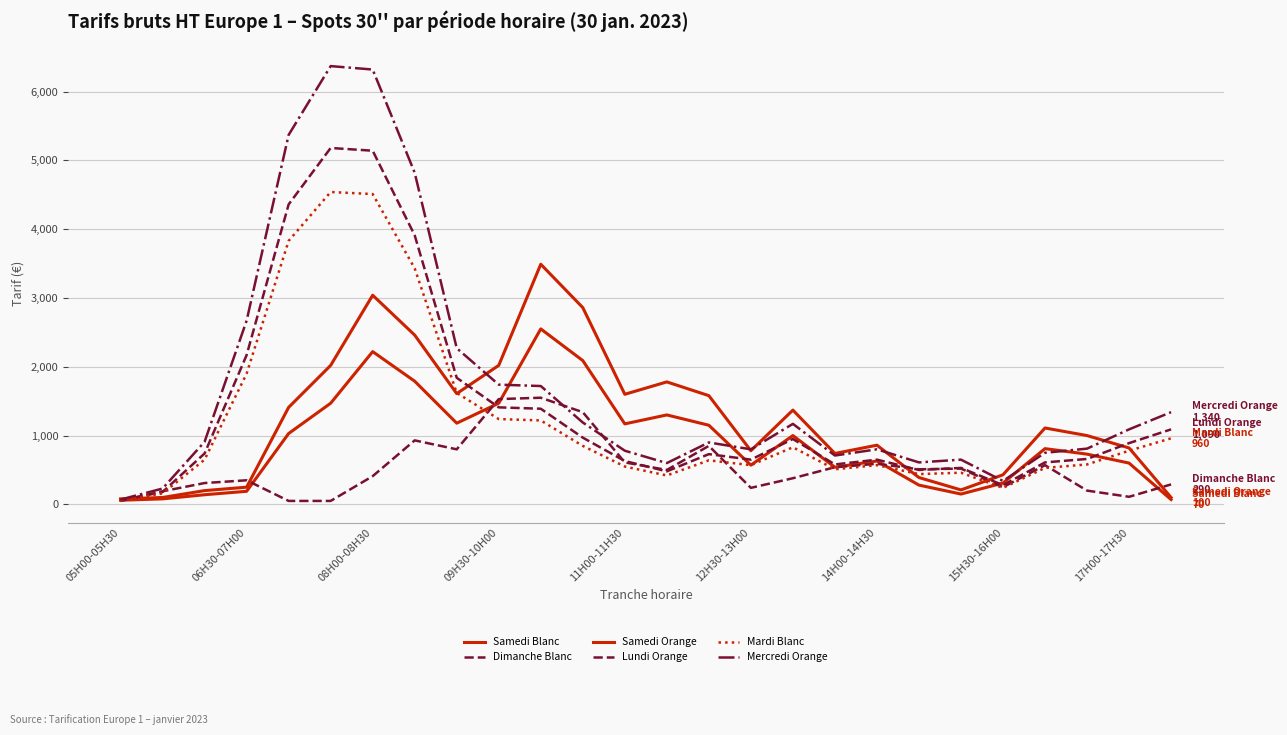

Does the chart display data point markers on the line(s)?

No